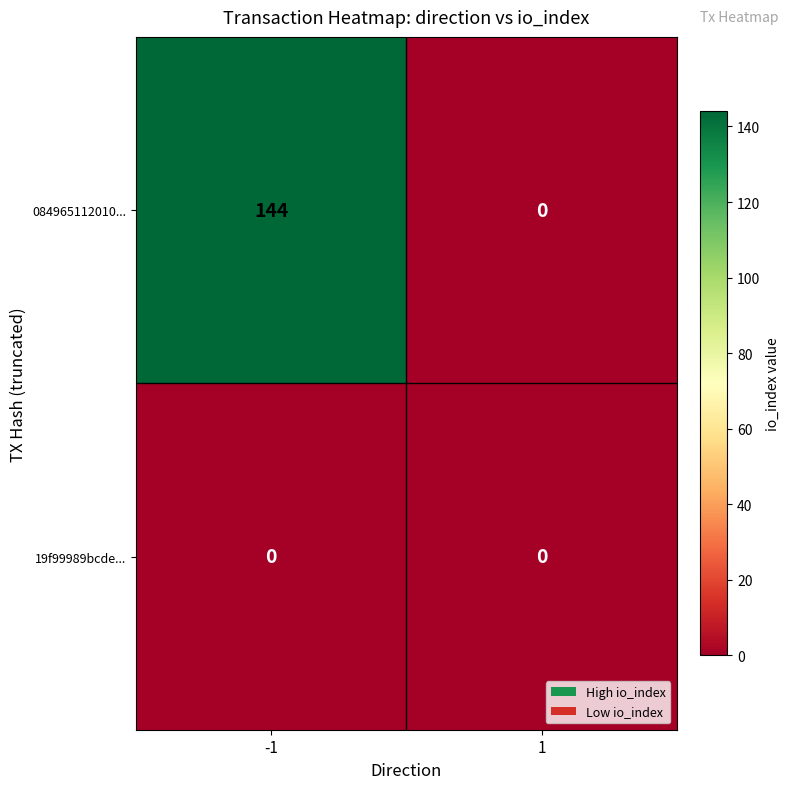

How many categories are shown in the chart?

2